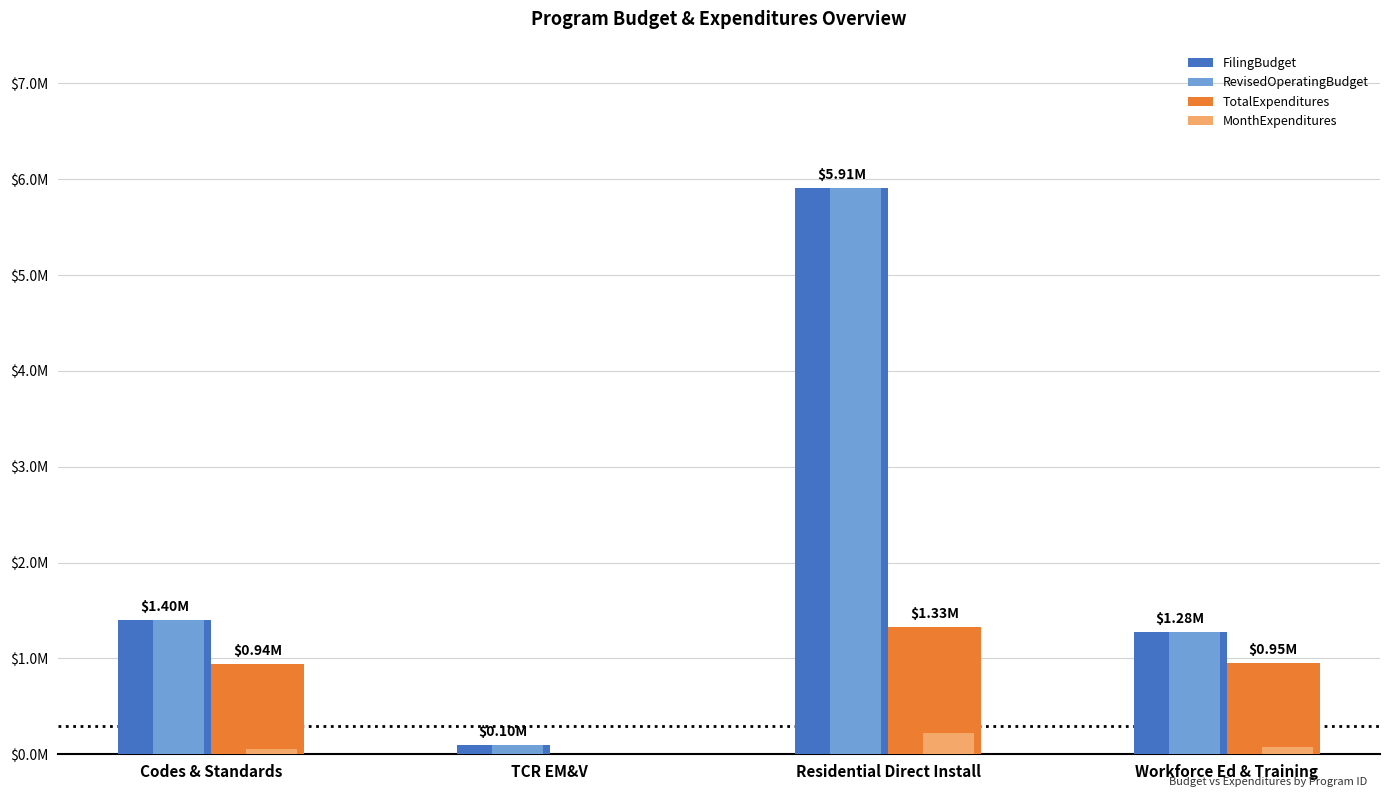

Reading left to right, extract all data points from this chart.

FilingBudget: 1404181	98310	5914078	1280298
RevisedOperatingBudget: 1404181	98310	5914078	1280298
TotalExpenditures: 942091	0	1325876	951208
MonthExpenditures: 50988	0	225893	75056